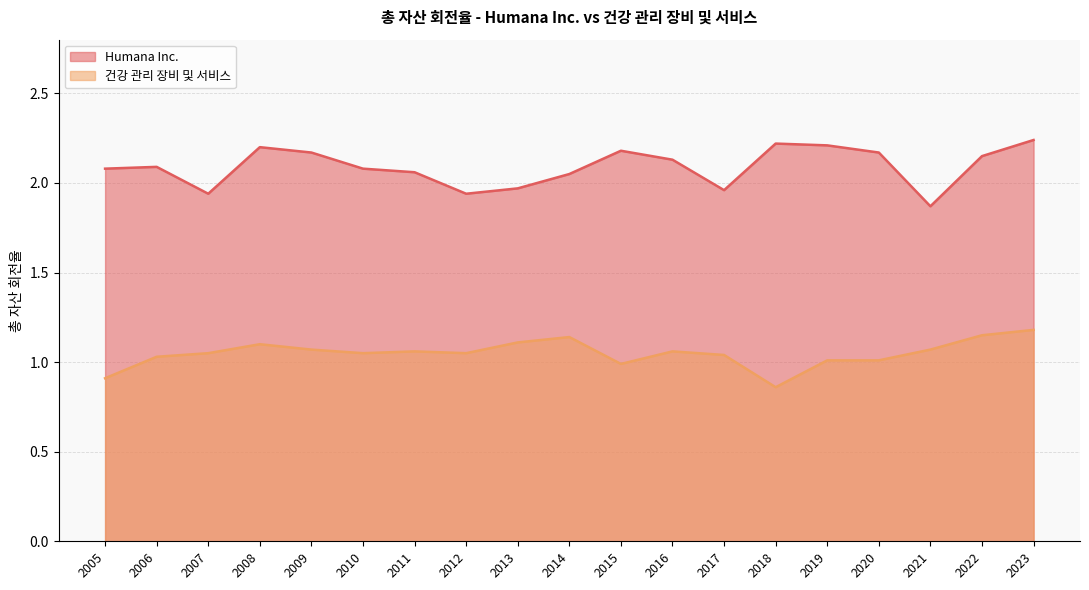

What is the difference between the maximum and minimum values in the 건강 관리 장비 및 서비스 series?

0.3